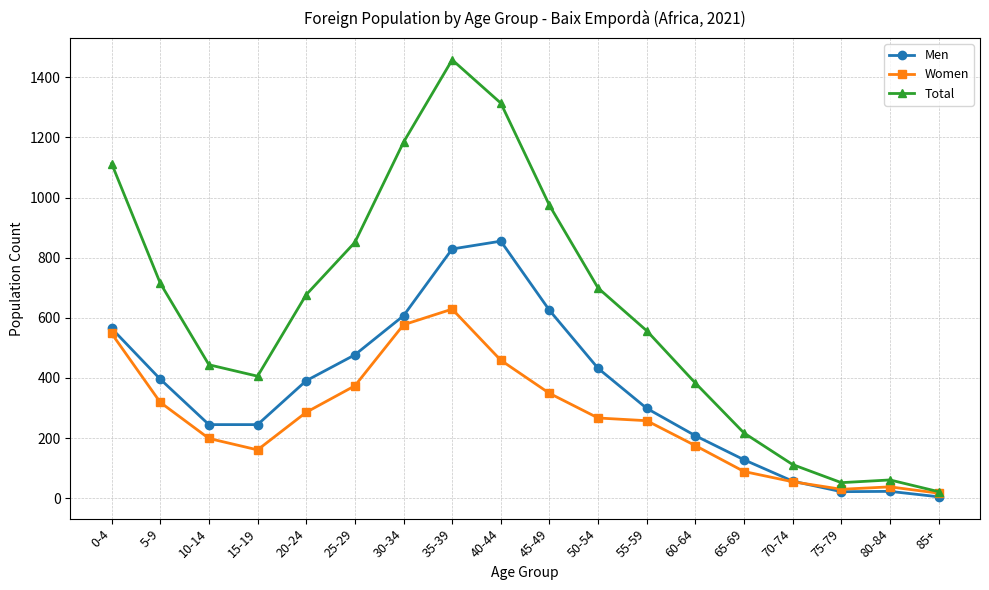

The value of Women at 50-54 is 463. True or false?

False